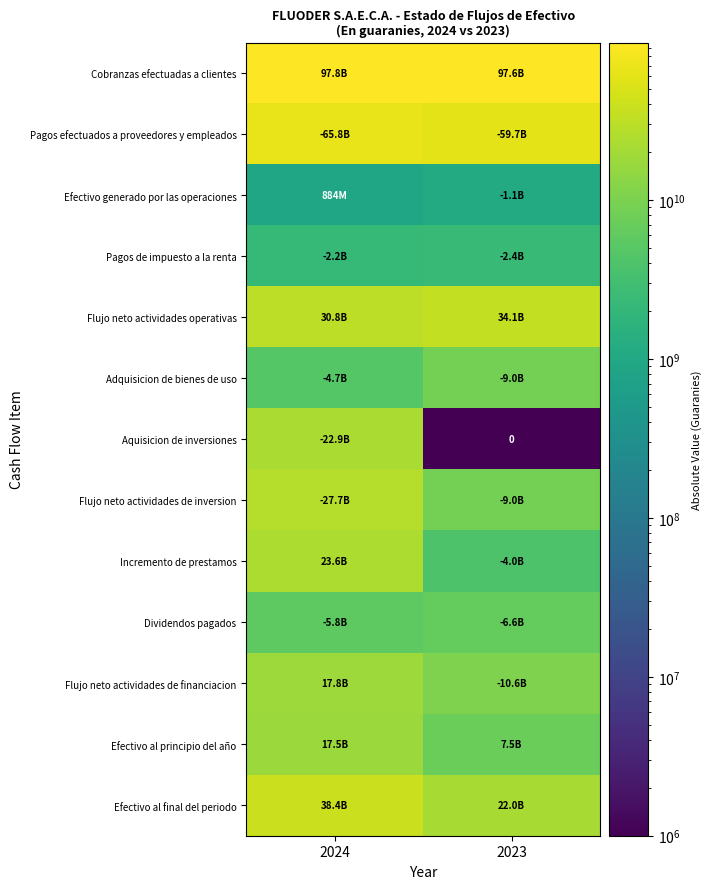

At which label does Incremento de prestamos reach its minimum?

2023